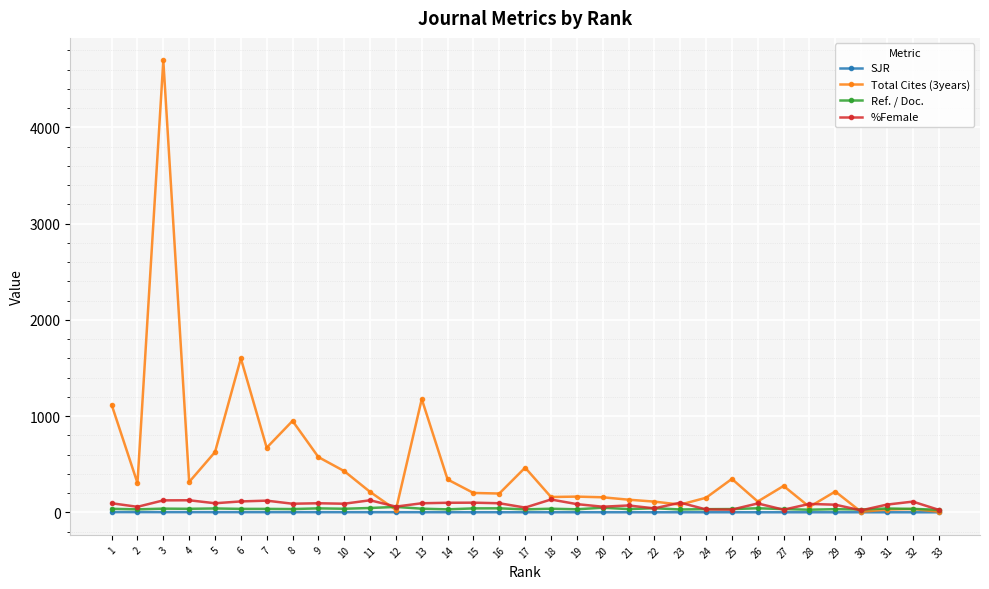

What is the difference between the second highest and minimum values in the %Female series?

105.0